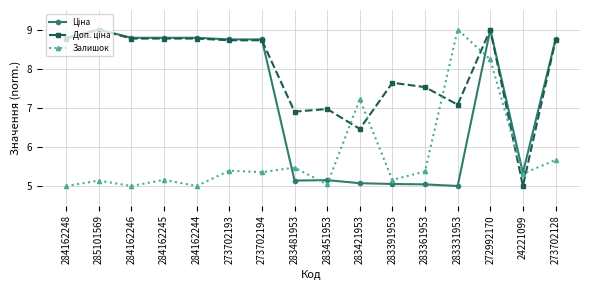

At which category does Залишок reach its first local peak?

285101569